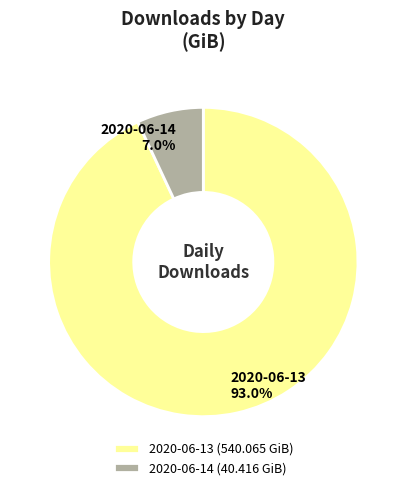

Which has a higher value, 2020-06-14 (40.416 GiB) or 2020-06-13 (540.065 GiB)?

2020-06-13 (540.065 GiB)